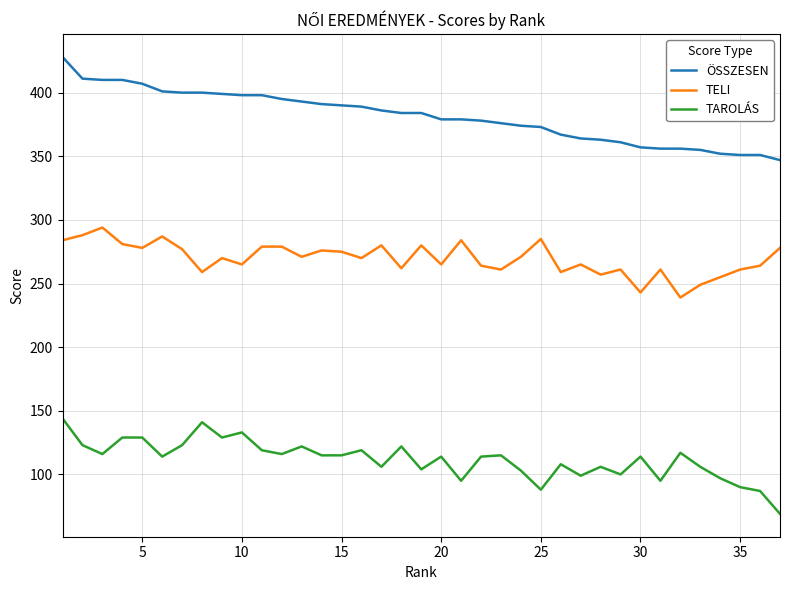

What is the greatest value displayed?

428